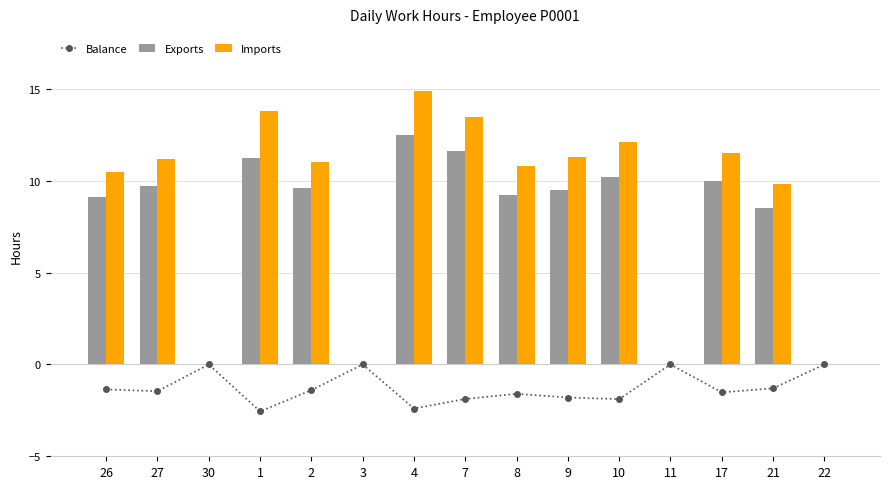

What is the label of the 5th bar from the left?

2